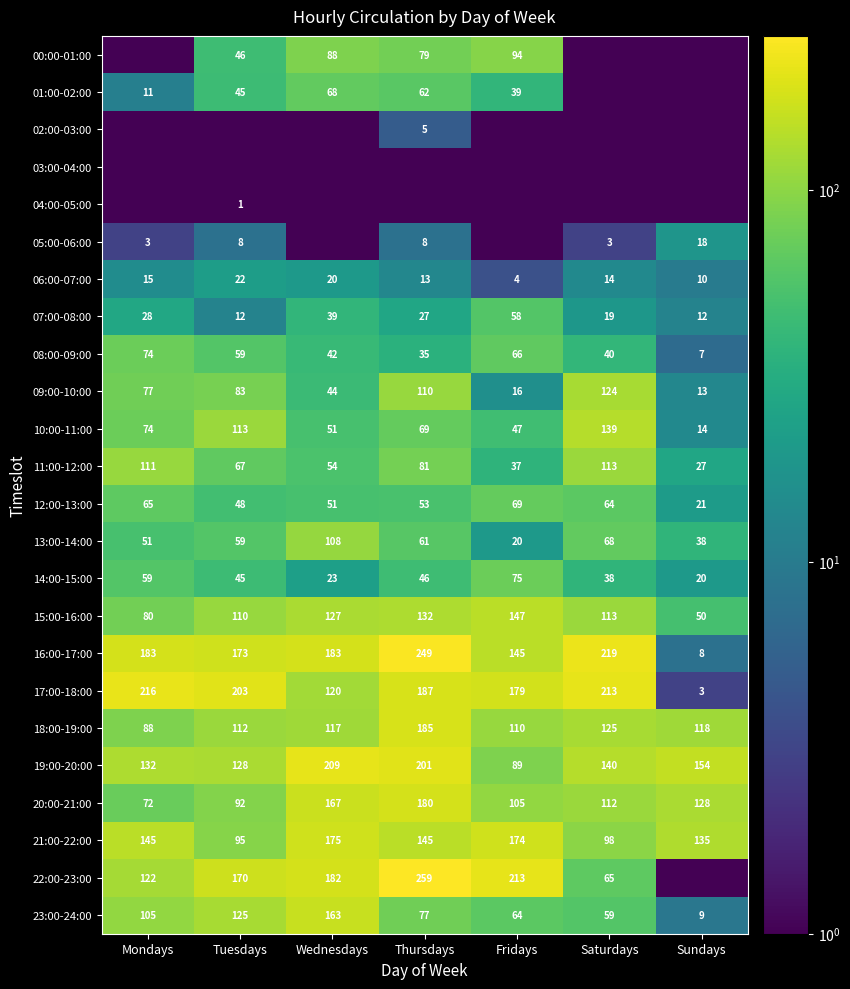

What is the sum of all 20:00-21:00 values?

856.0